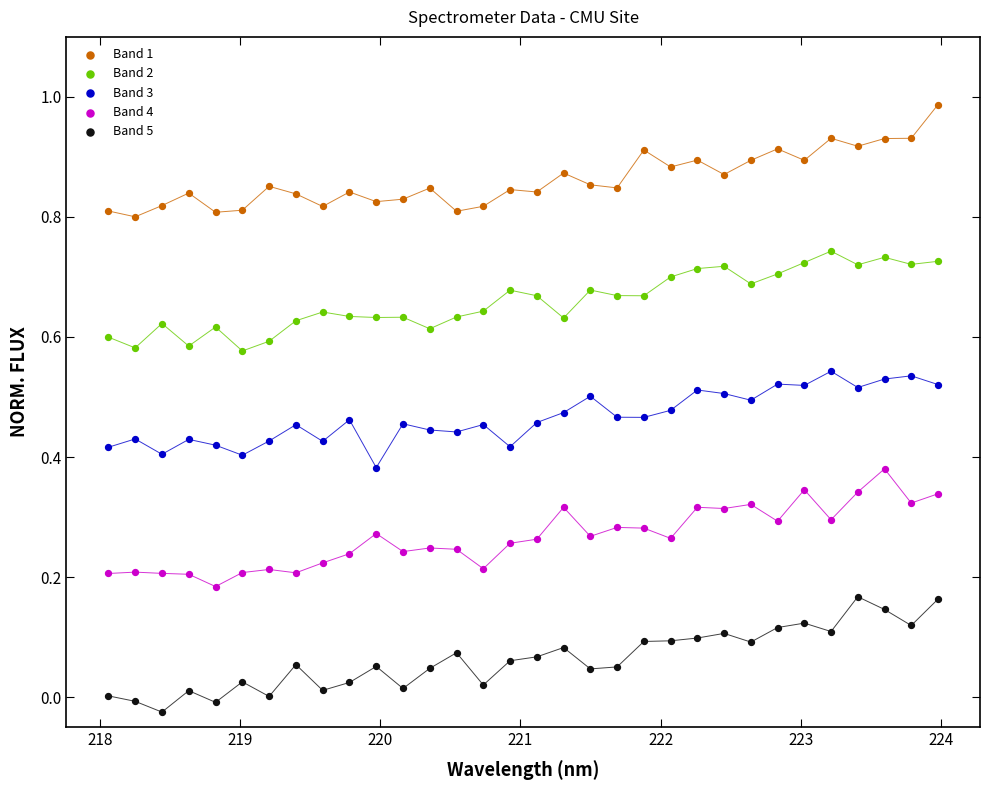

What are all the series names shown in the legend?

Band 1, Band 2, Band 3, Band 4, Band 5